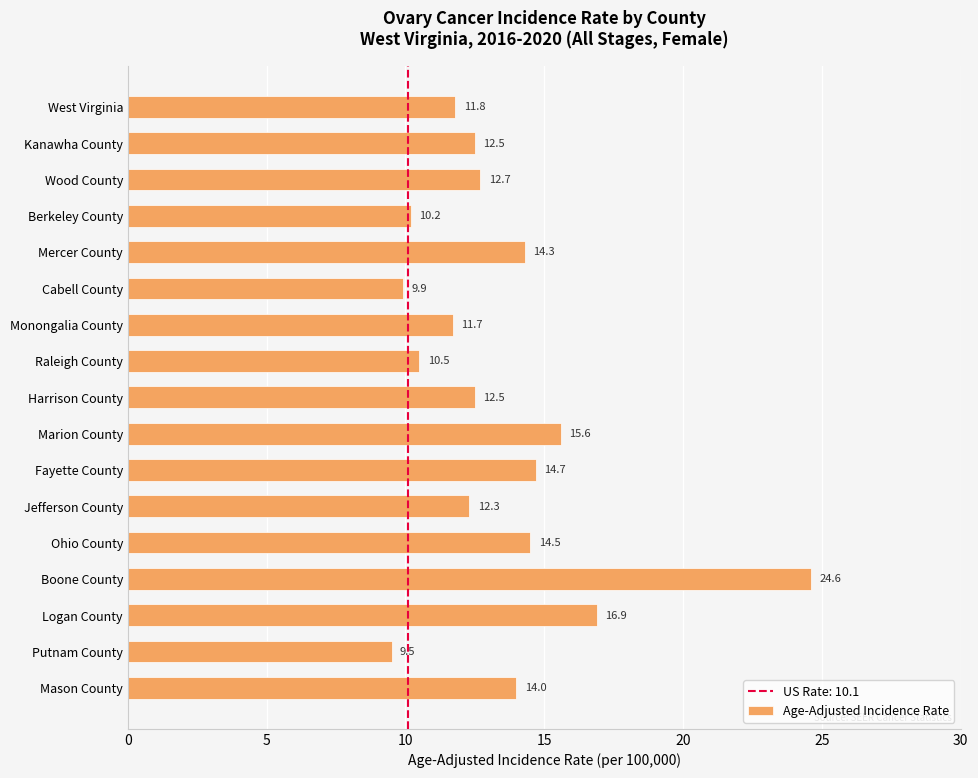

Which category has the highest value across all series?

Boone County